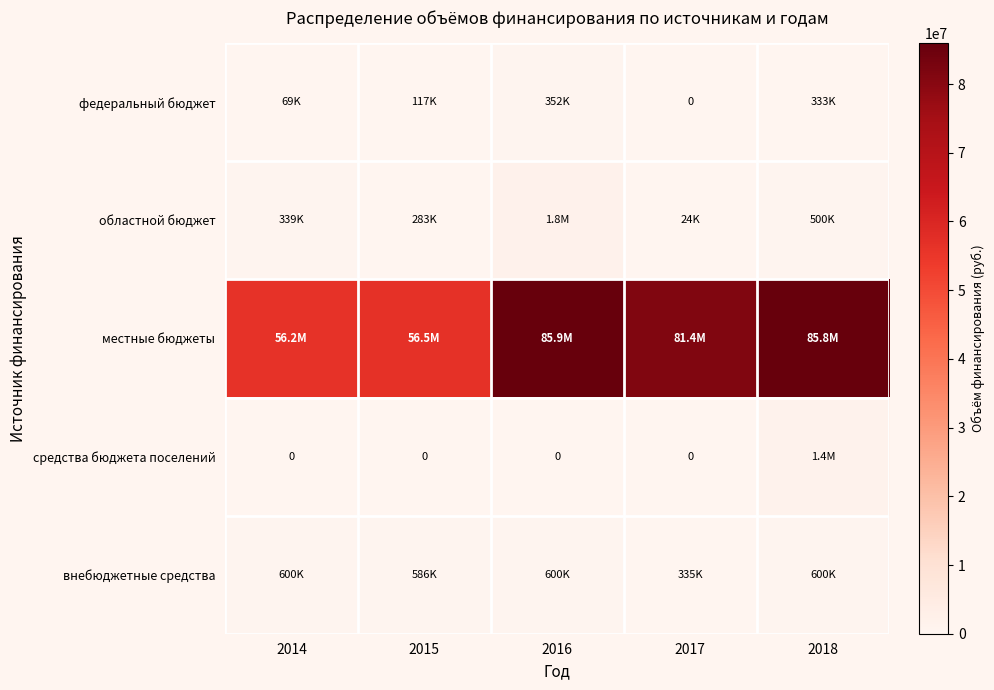

Is the value of средства бюджета поселений at 2015 greater than the value of областной бюджет at 2014?

No